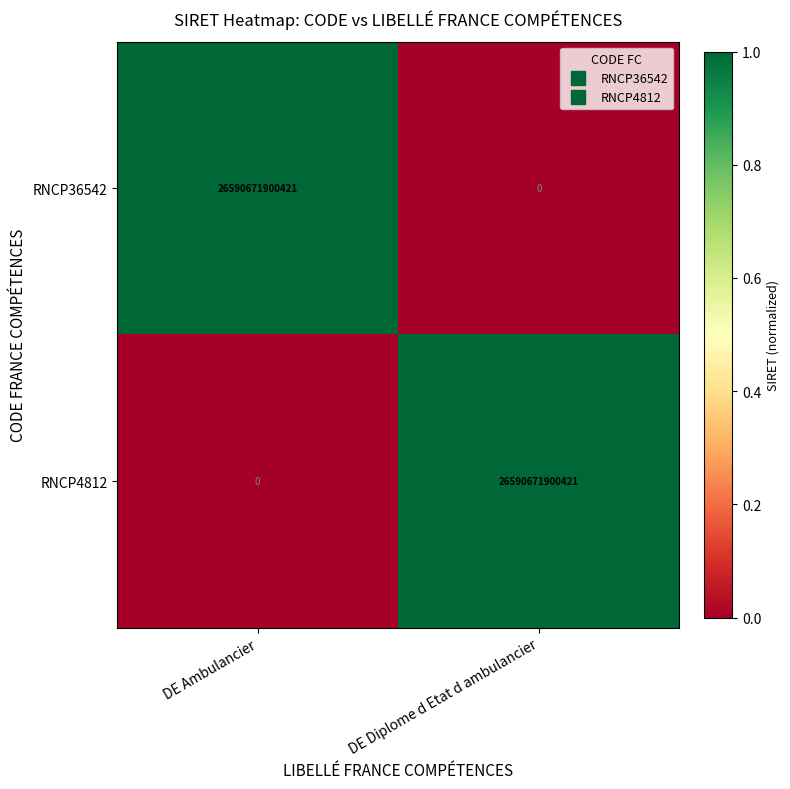

What is the spread (max minus min) of values at DE Ambulancier?

26590671900421